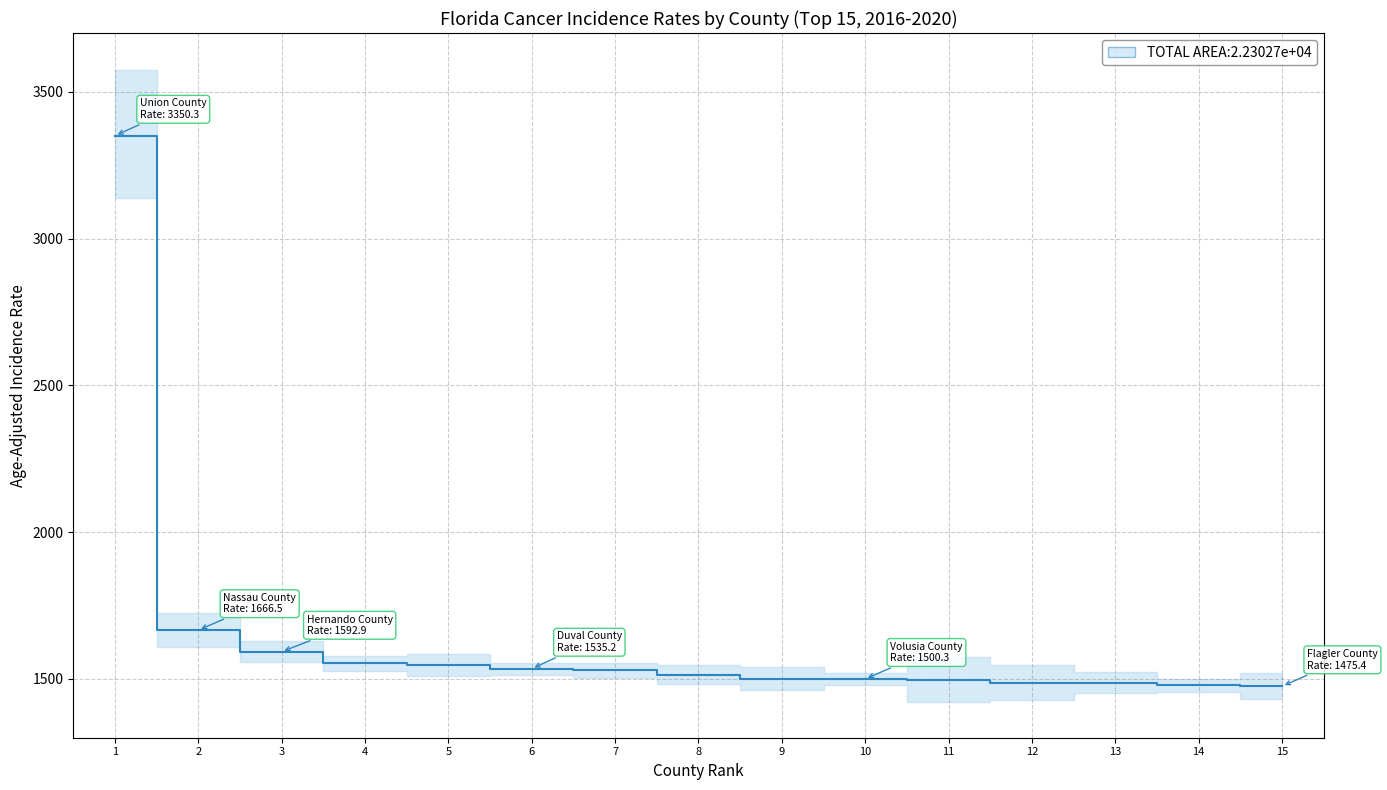

At which category does the chart reach its peak across all series?

1